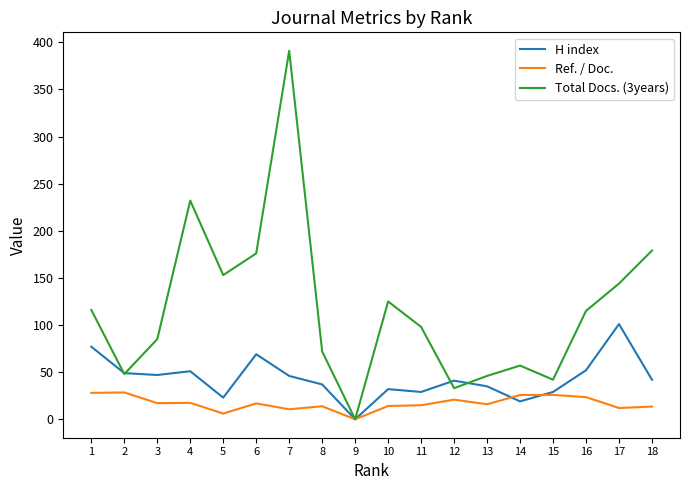

At which category is the sum across all series the highest?

7